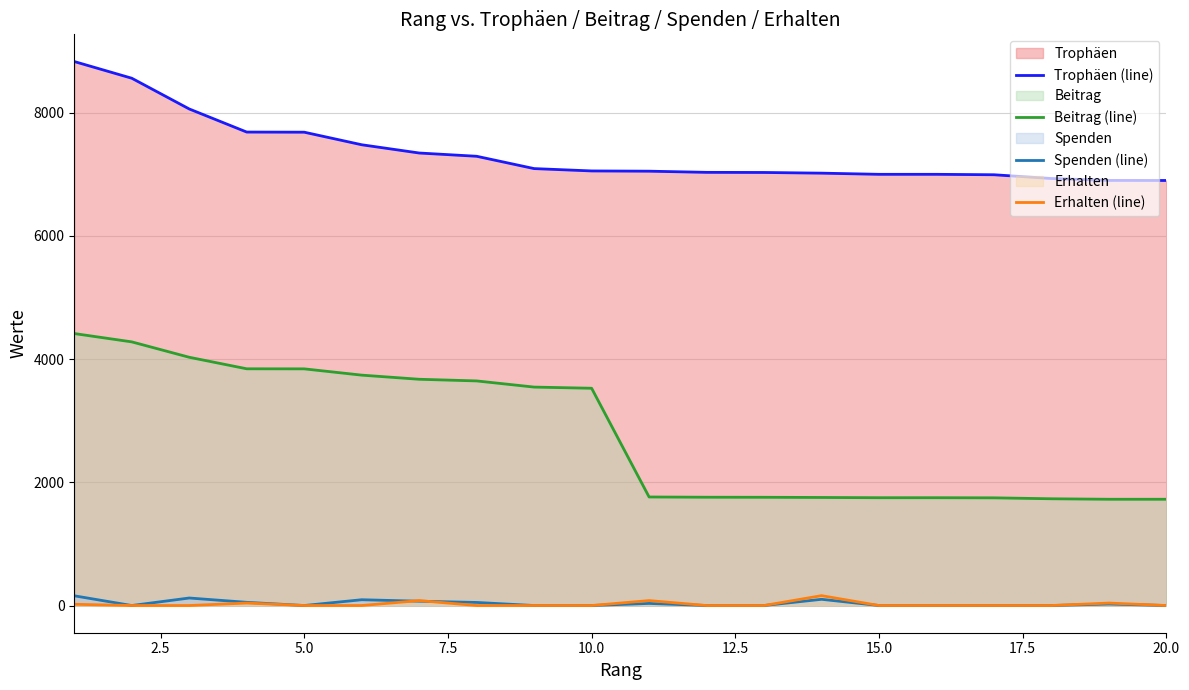

What is the maximum value shown in the chart?

8831